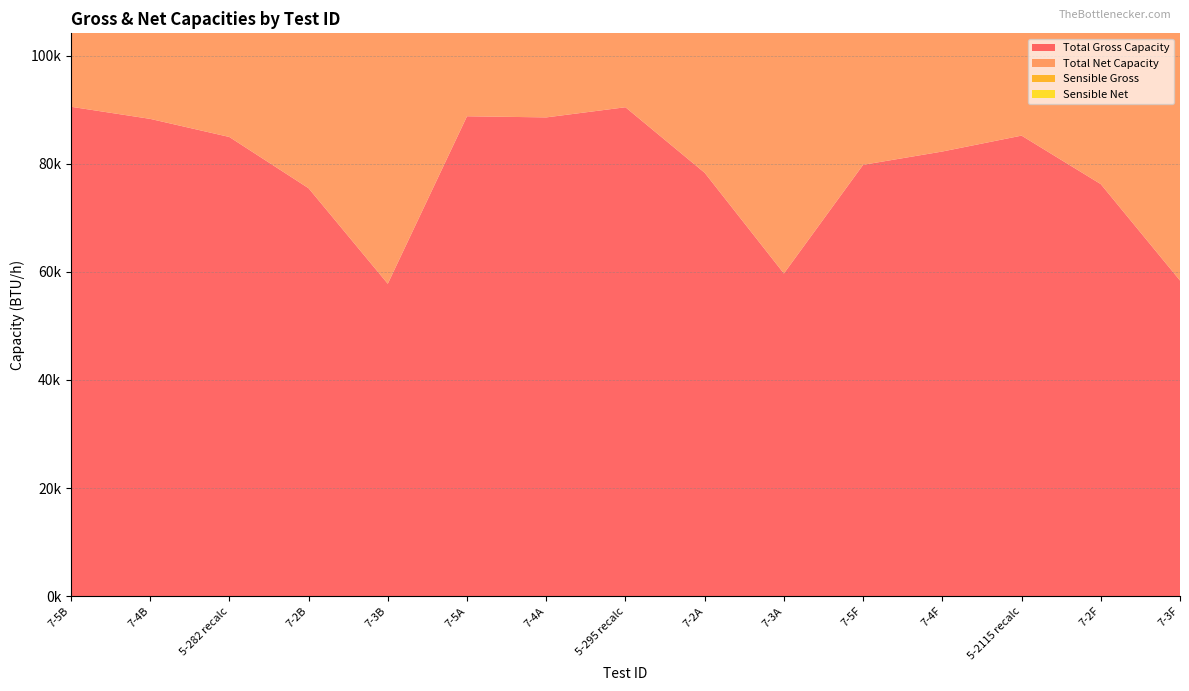

Reading right to left, extract all data points from this chart.

Total Gross Capacity: 58390	76220	85190	82250	79790	59690	78320	90440	88560	88770	57790	75460	84940	88290	90530
Total Net Capacity: 54300	72000	81220	77960	75640	55470	74210	86340	84350	84450	53670	71380	80890	83950	86270
Sensible Gross: 49280	63510	71930	71190	69760	47050	59100	67660	67390	67760	45690	56950	62870	66110	67470
Sensible Net: 45190	59290	67960	66900	65610	42830	54990	63560	63180	63440	41570	52870	58820	61770	63210